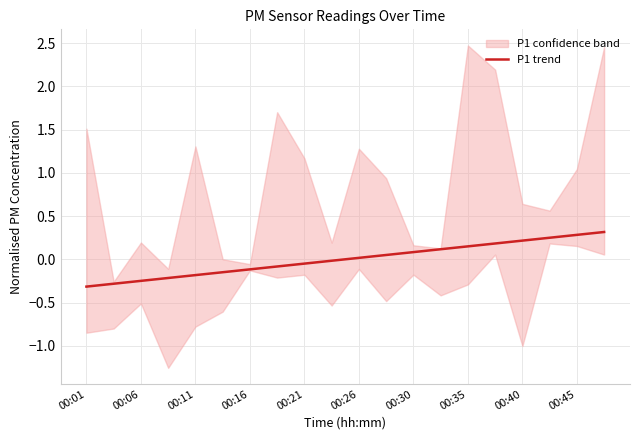

At which category does the chart reach its minimum across all series?

00:01